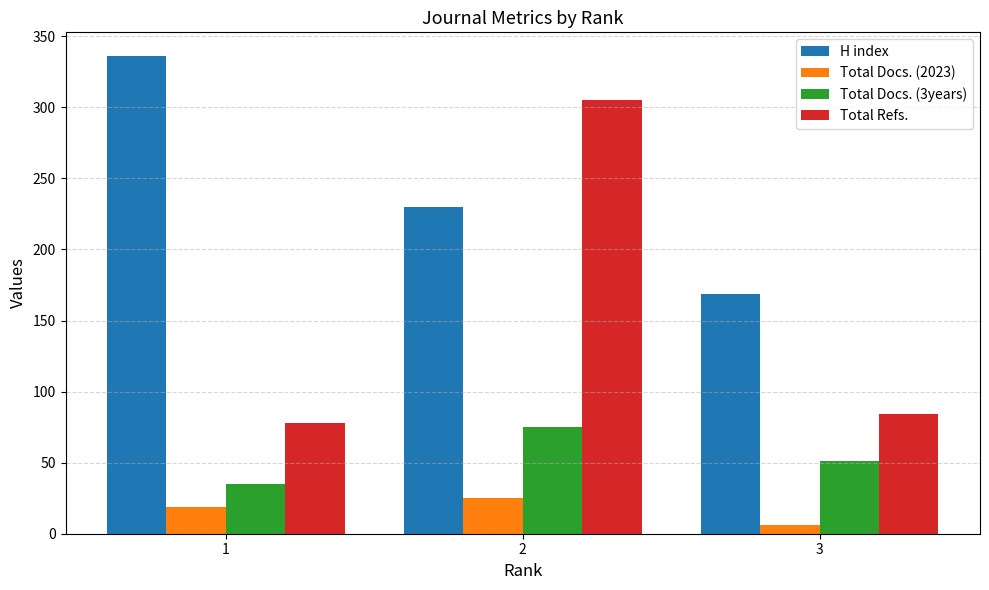

What is the value of the Total Refs. bar at the 1st from the left?

78